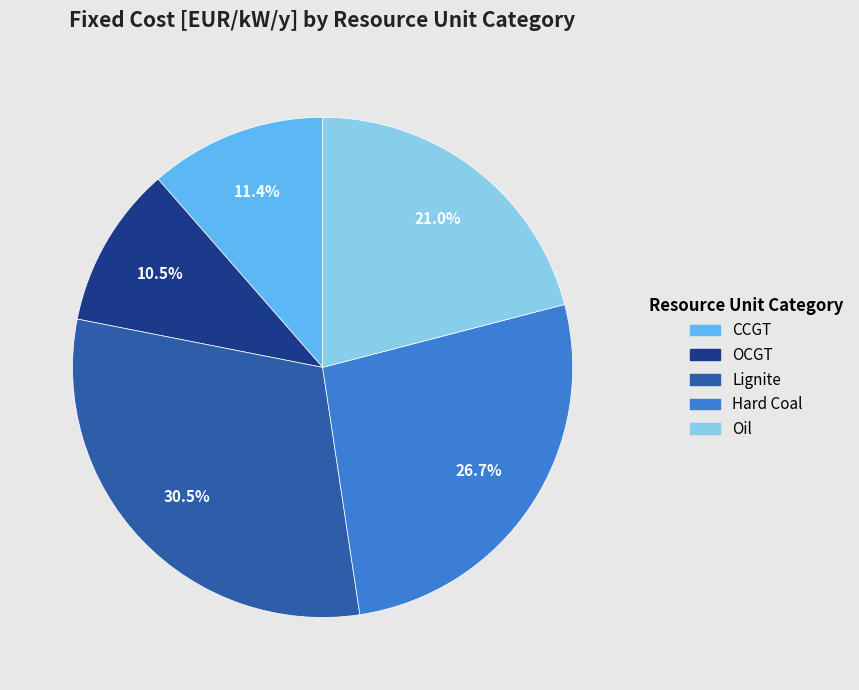

Which category has the biggest portion of the pie?

Lignite